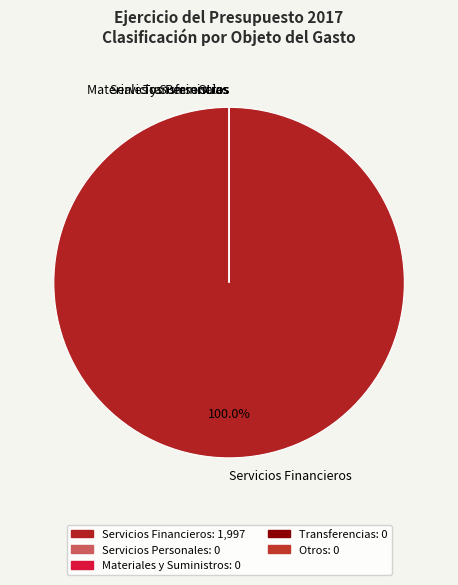

Which has a higher value, Servicios Financieros or Materiales y Suministros?

Servicios Financieros